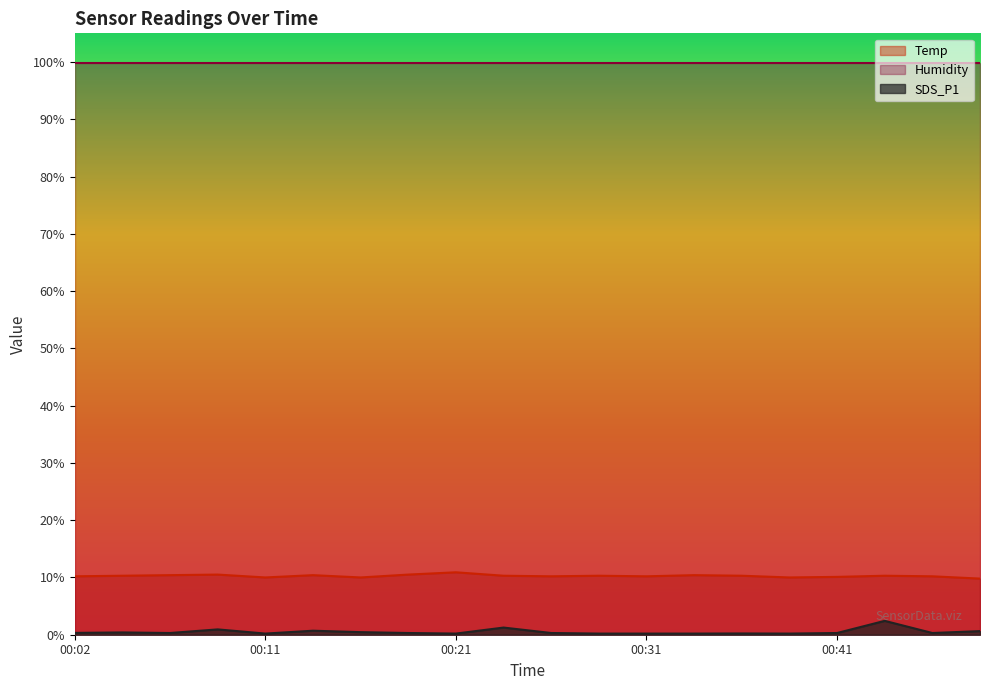

How many series are shown in this chart?

3